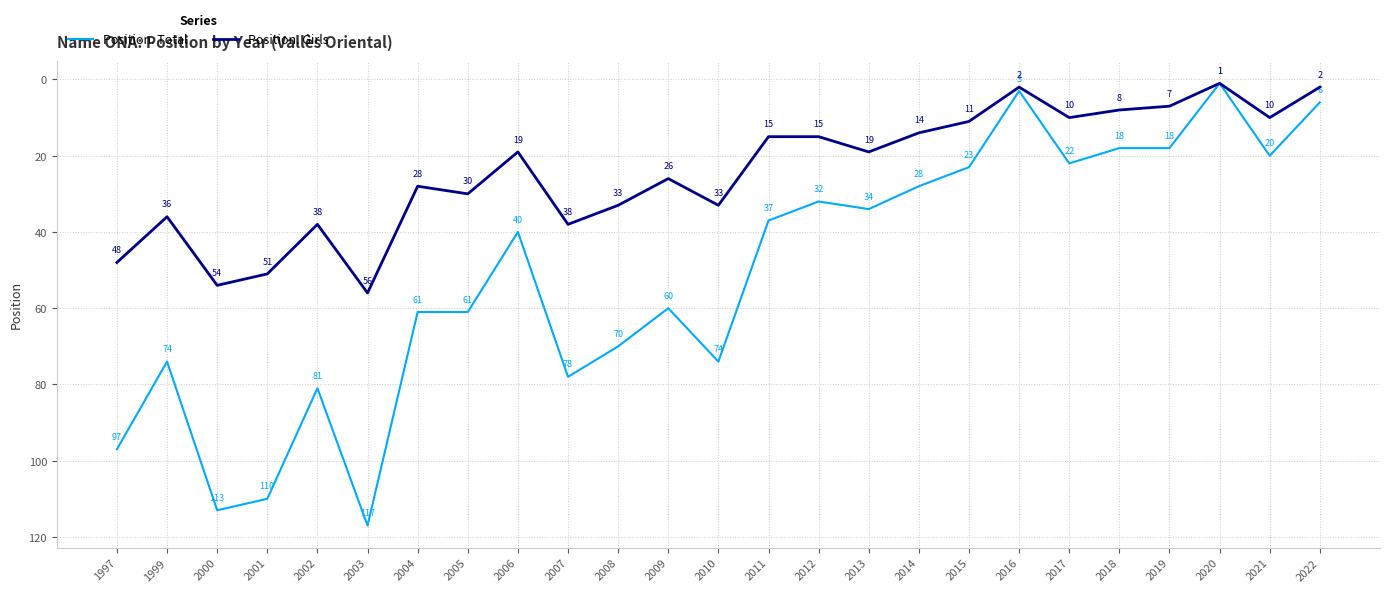

What is the total value across all series at 2005?

91